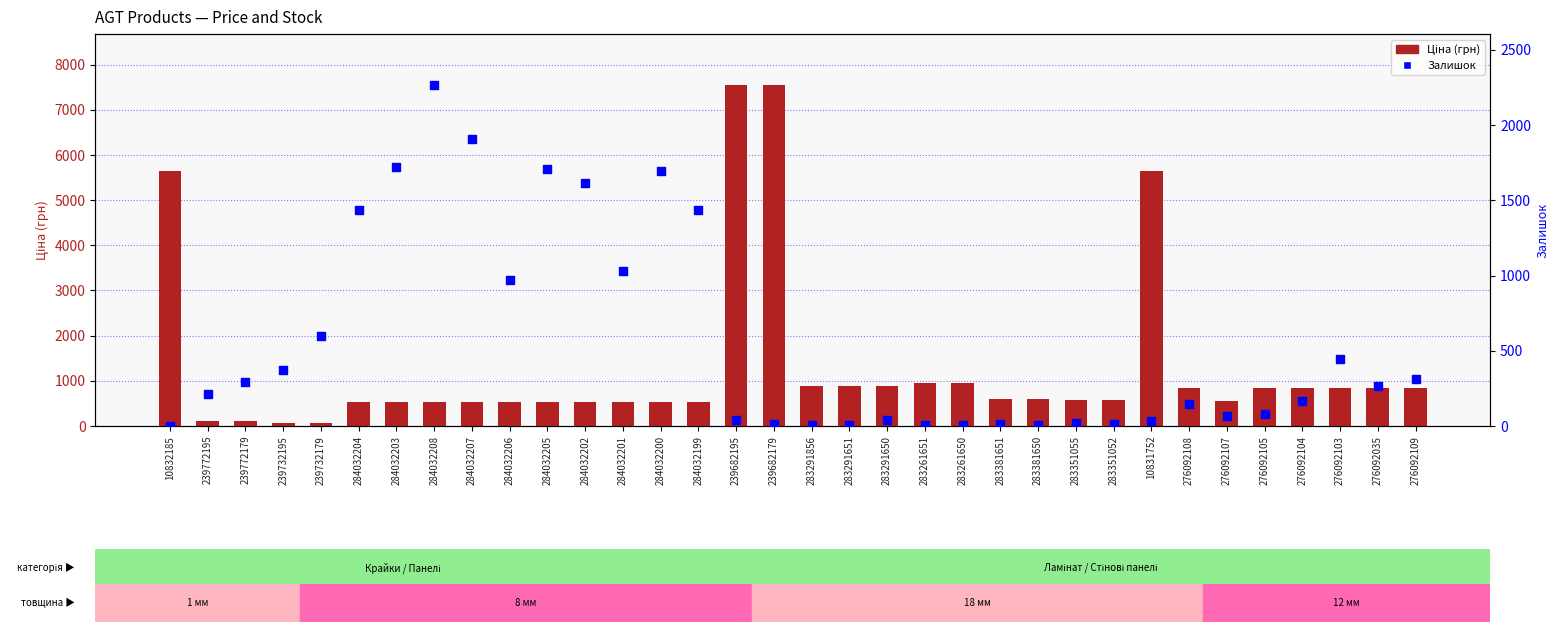

At which category is the sum across all series the highest?

239682195